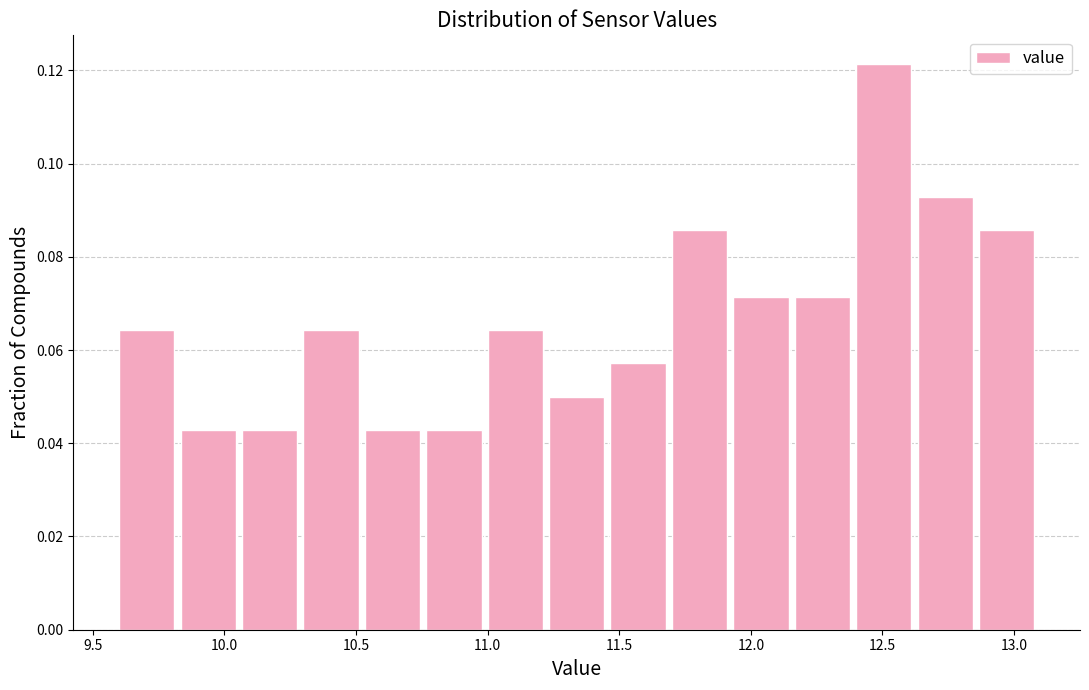

Reading left to right, transcribe this chart: for each bar, give the range it covers on the x-axis and its height. Neither the bar edges nor the heights are printed on the chart, so give them approximately, as read against the axes.

9.60 to 9.85: 0.064
9.85 to 10.05: 0.042
10.05 to 10.30: 0.042
10.30 to 10.55: 0.064
10.55 to 10.75: 0.042
10.75 to 11.00: 0.042
11.00 to 11.25: 0.064
11.25 to 11.45: 0.050
11.45 to 11.70: 0.058
11.70 to 11.95: 0.086
11.95 to 12.15: 0.072
12.15 to 12.40: 0.072
12.40 to 12.65: 0.122
12.65 to 12.85: 0.092
12.85 to 13.10: 0.086